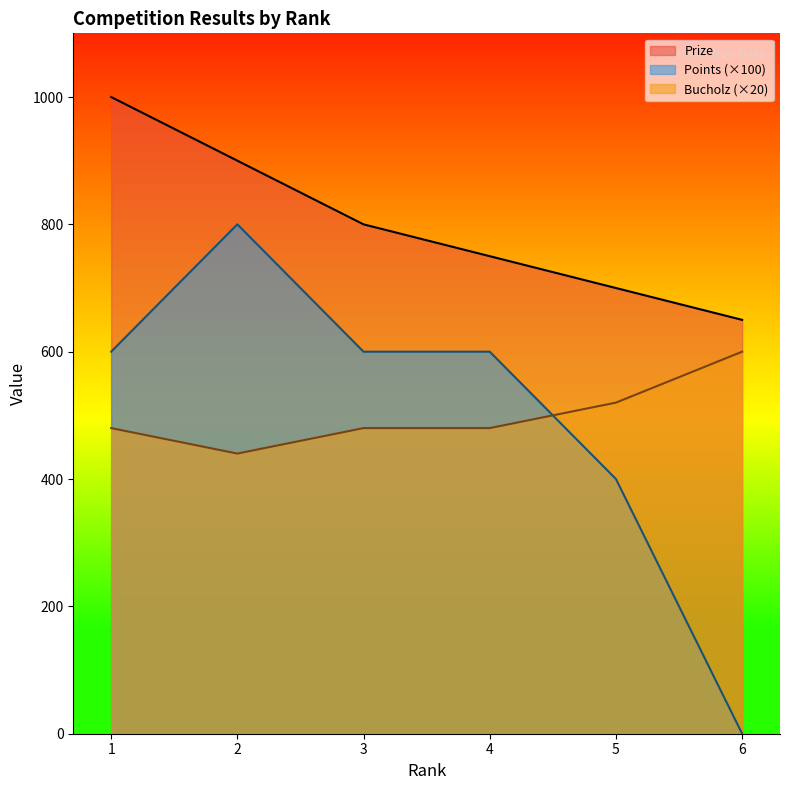

How many lines are shown in the chart?

3